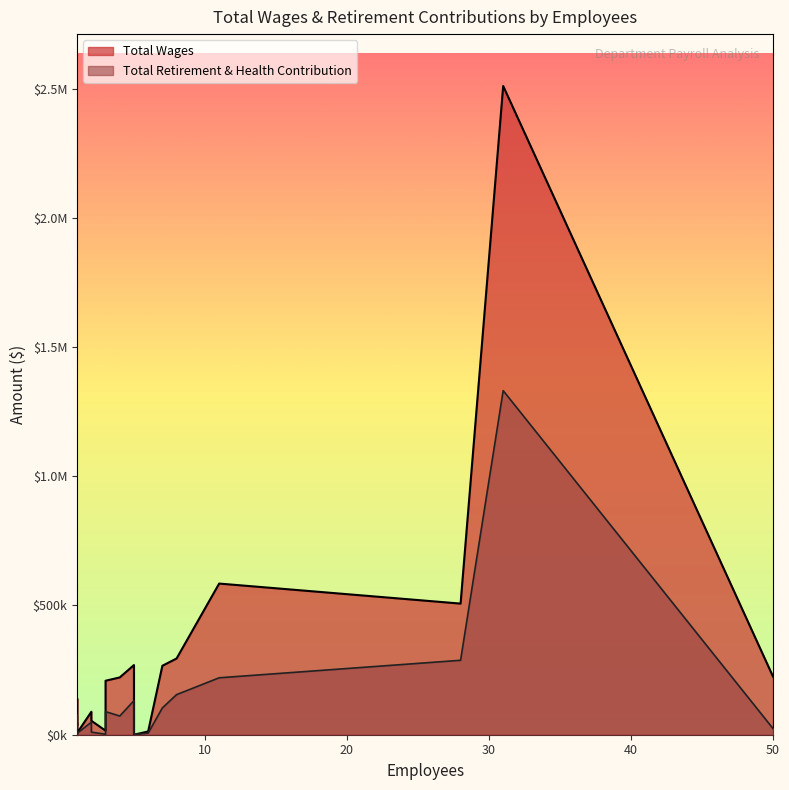

What is the label of the 15th point from the left?

1